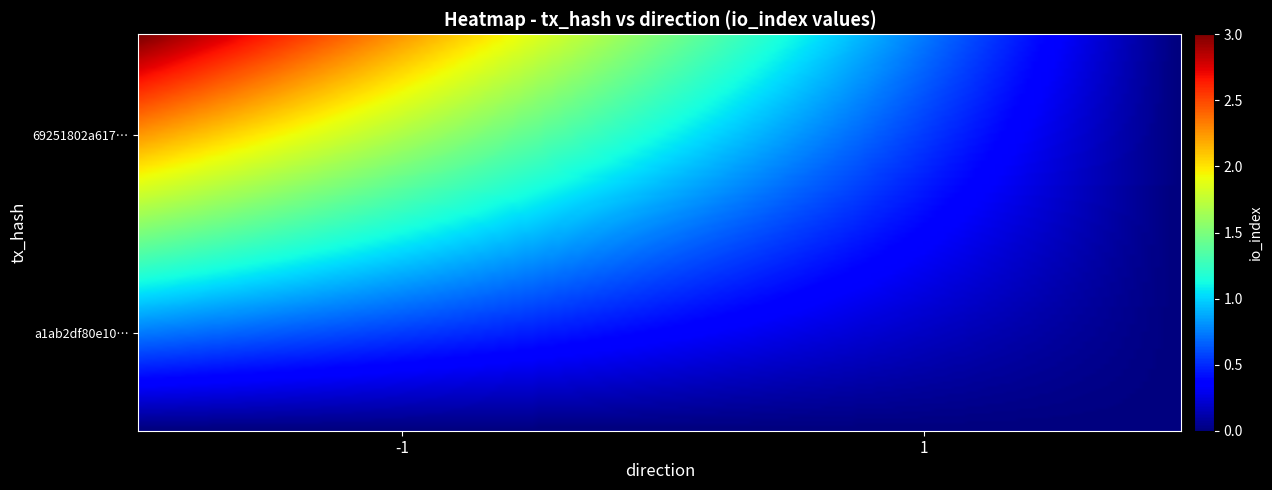

How many categories are shown in the chart?

2